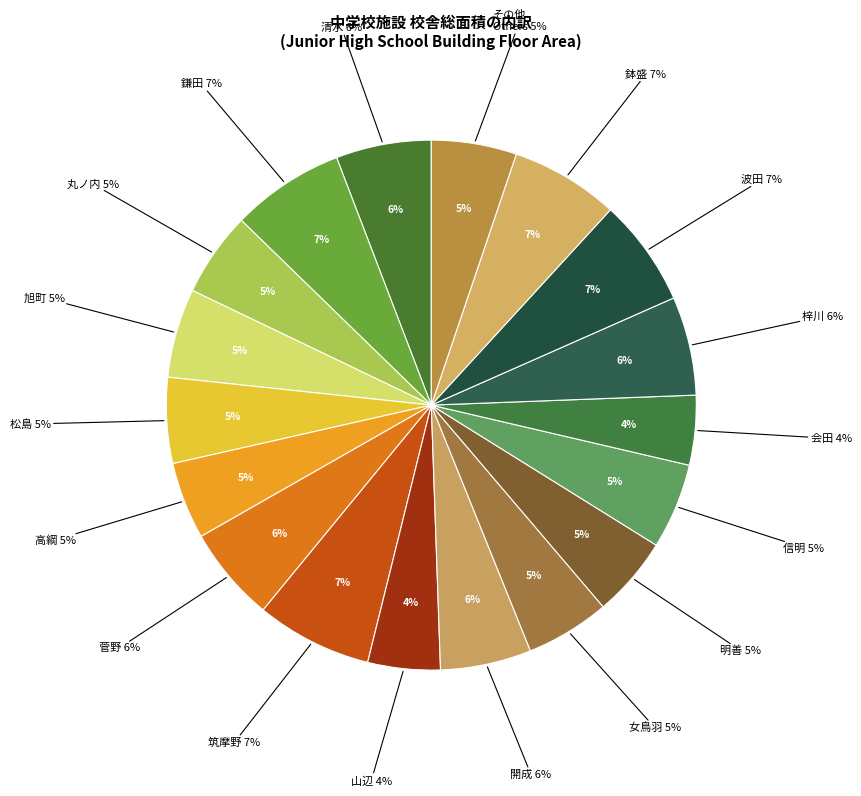

Is 大野川 the majority of the pie?

No